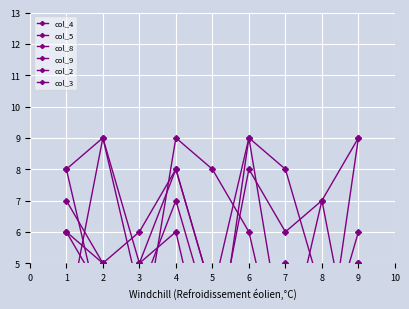

What is the value of the col_5 point at the 4th from the left?

8